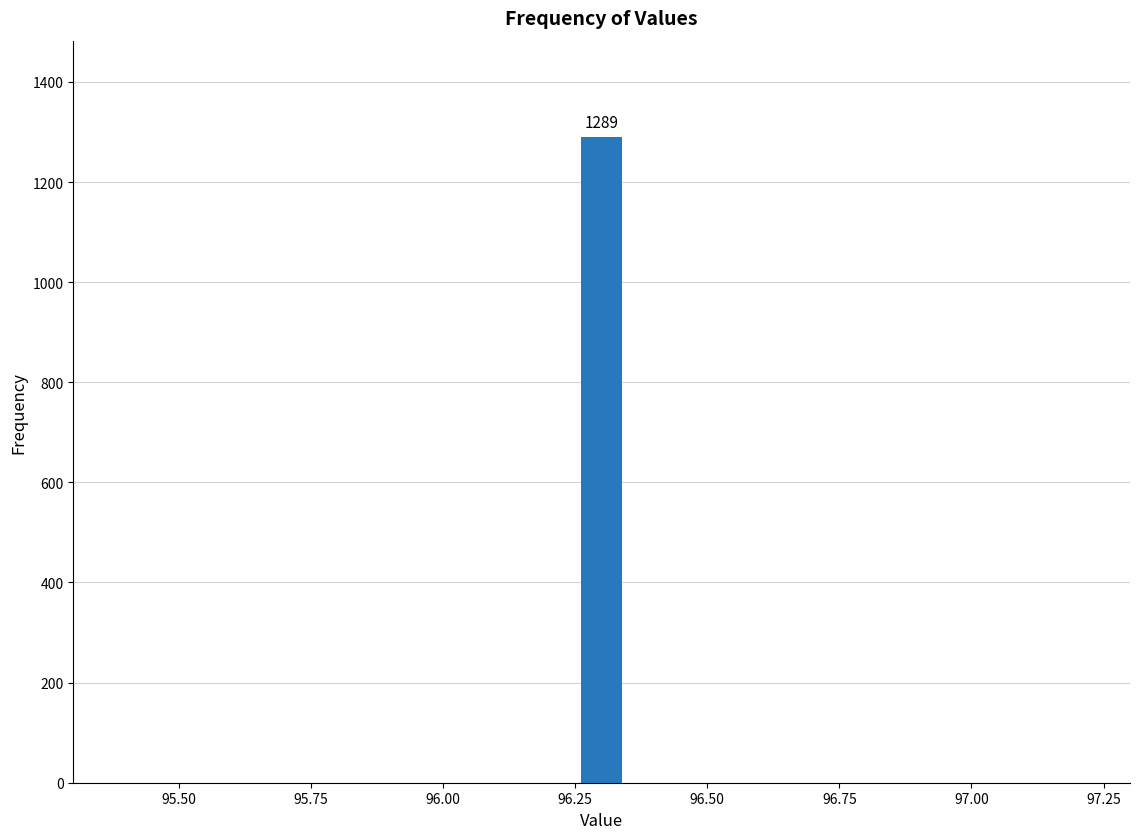

Read against the x-axis, roughly where is the centre of the tallest bar?

96.30